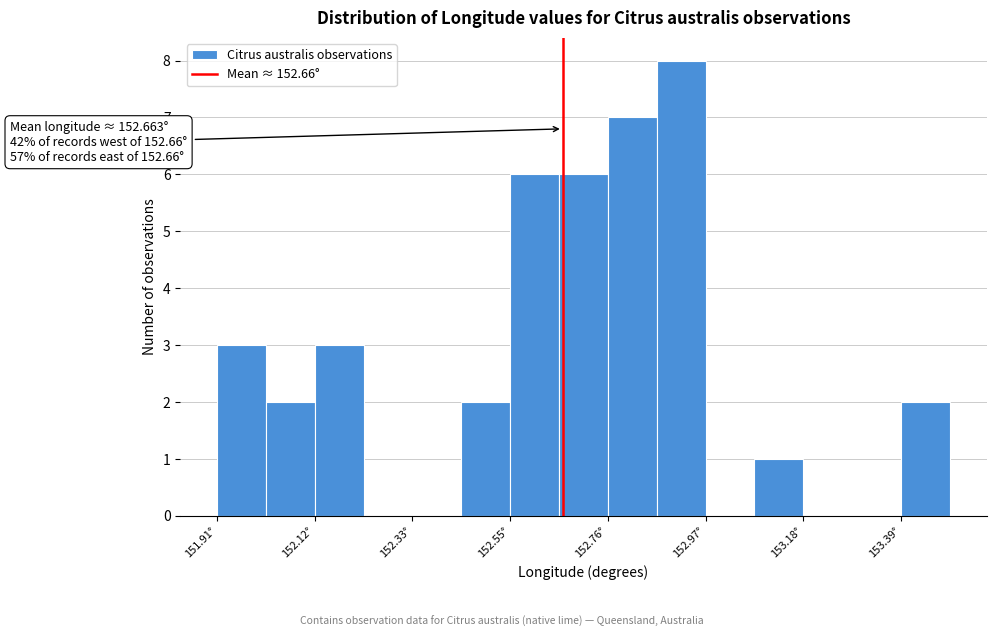

Around what value on the x-axis is the tallest bar? Give the approximate position of its centre, as read against the axis.

152.90